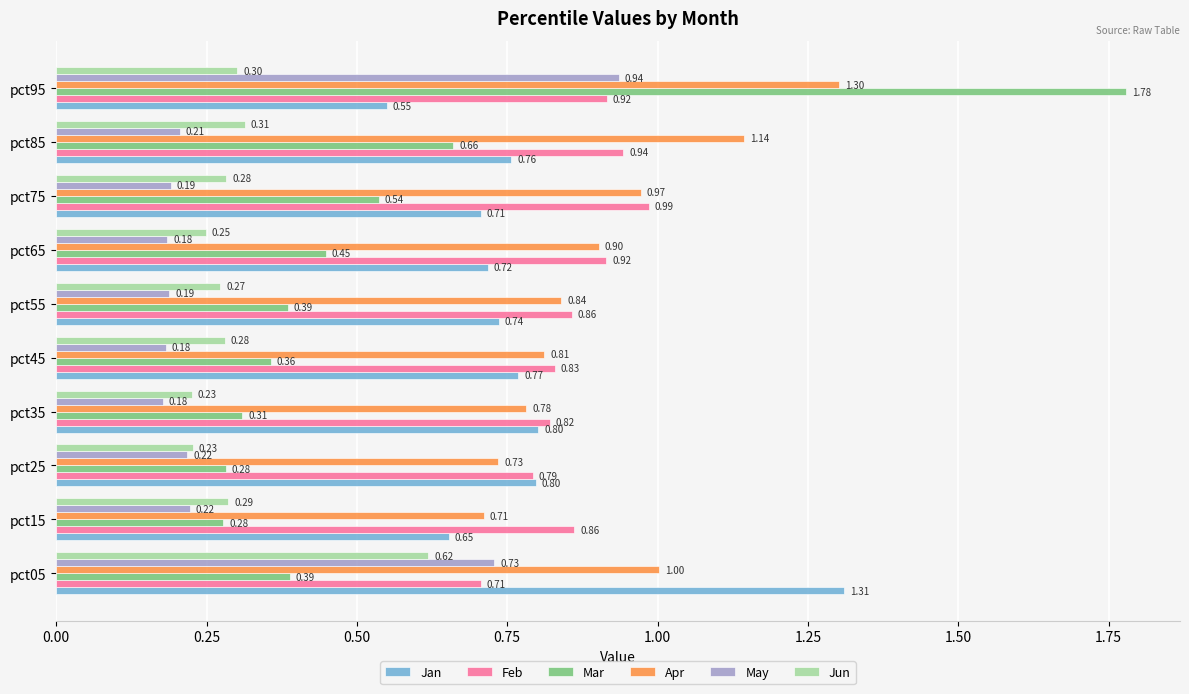

Rank the series by their maximum value, from highest to lowest.

Mar, Jan, Apr, Feb, May, Jun